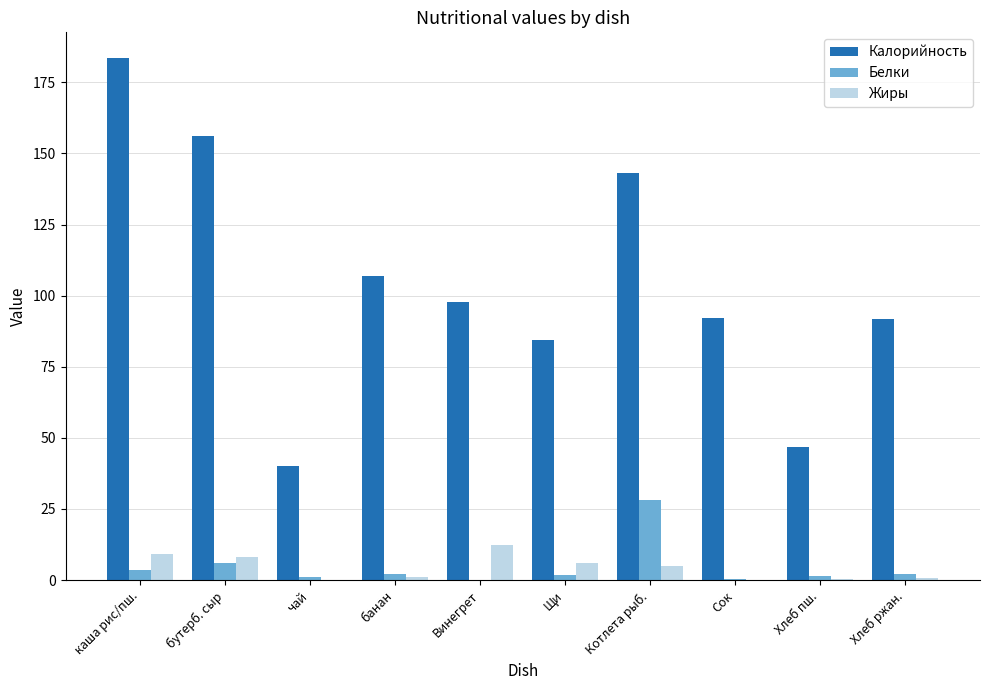

Are the bars grouped side by side (vs. stacked)?

Yes